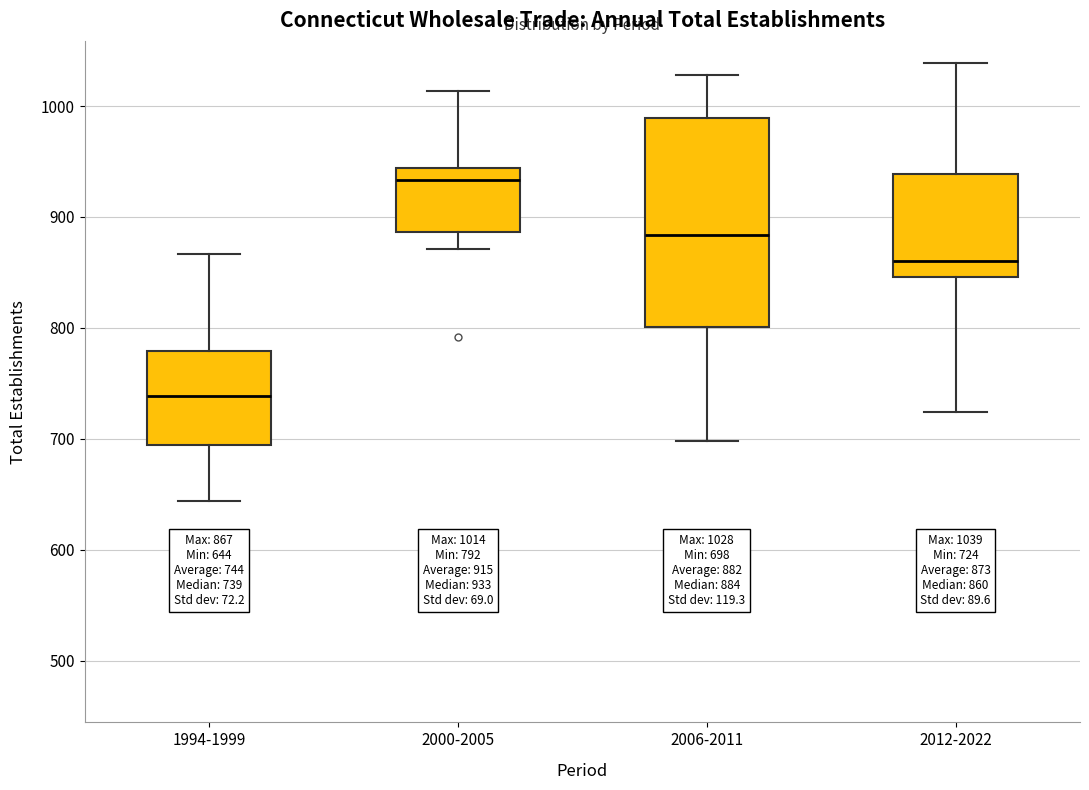

Which box's median line is the highest?

2000-2005